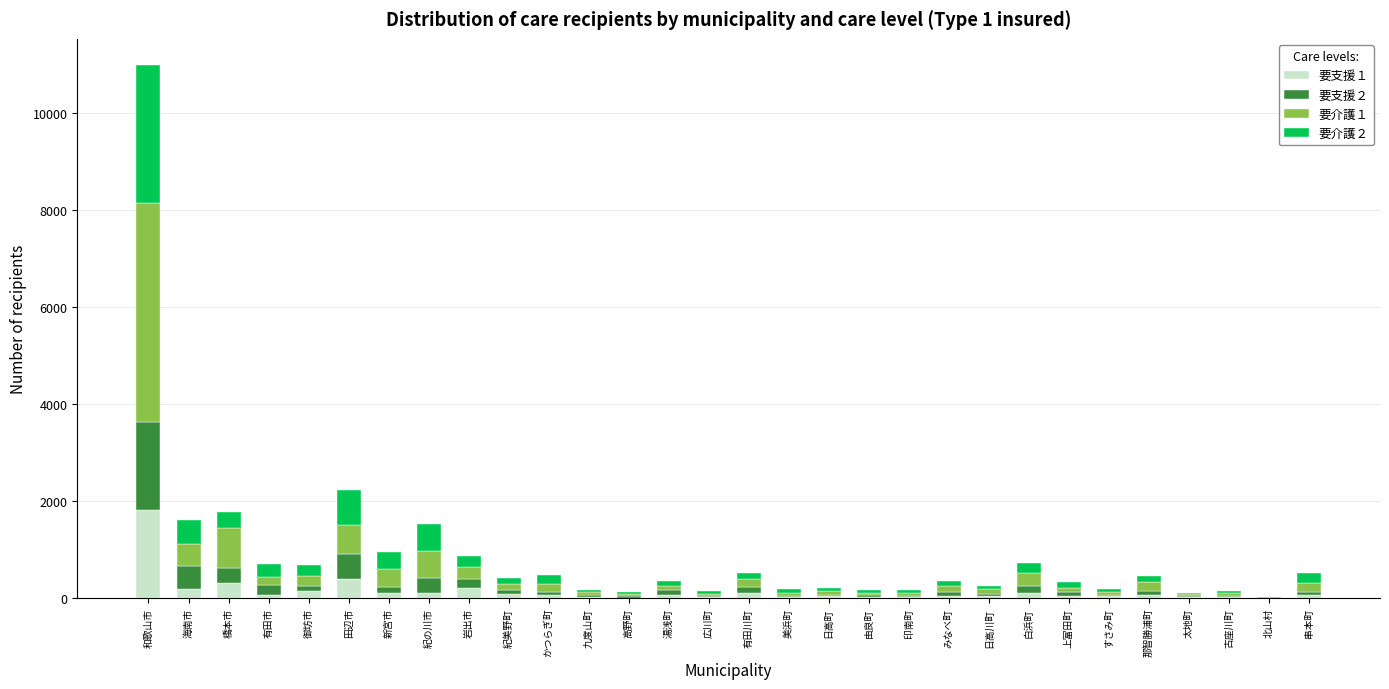

What is the total value across all series at 和歌山市?

10969